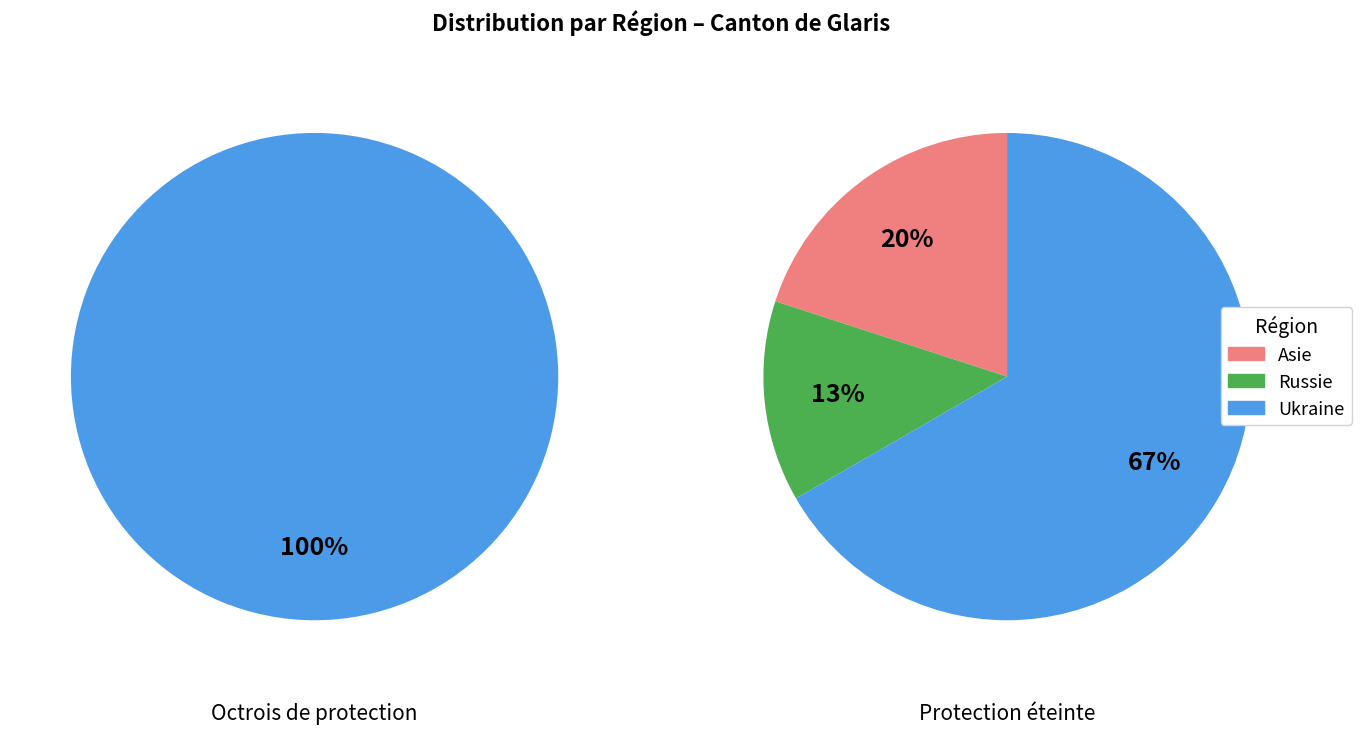

How much of the chart is everything except Russie?

100.0%